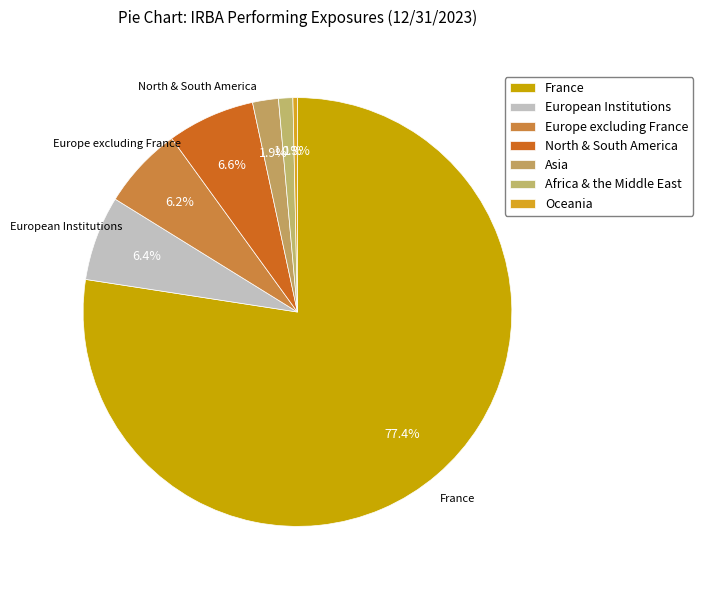

Is France the majority of the pie?

Yes